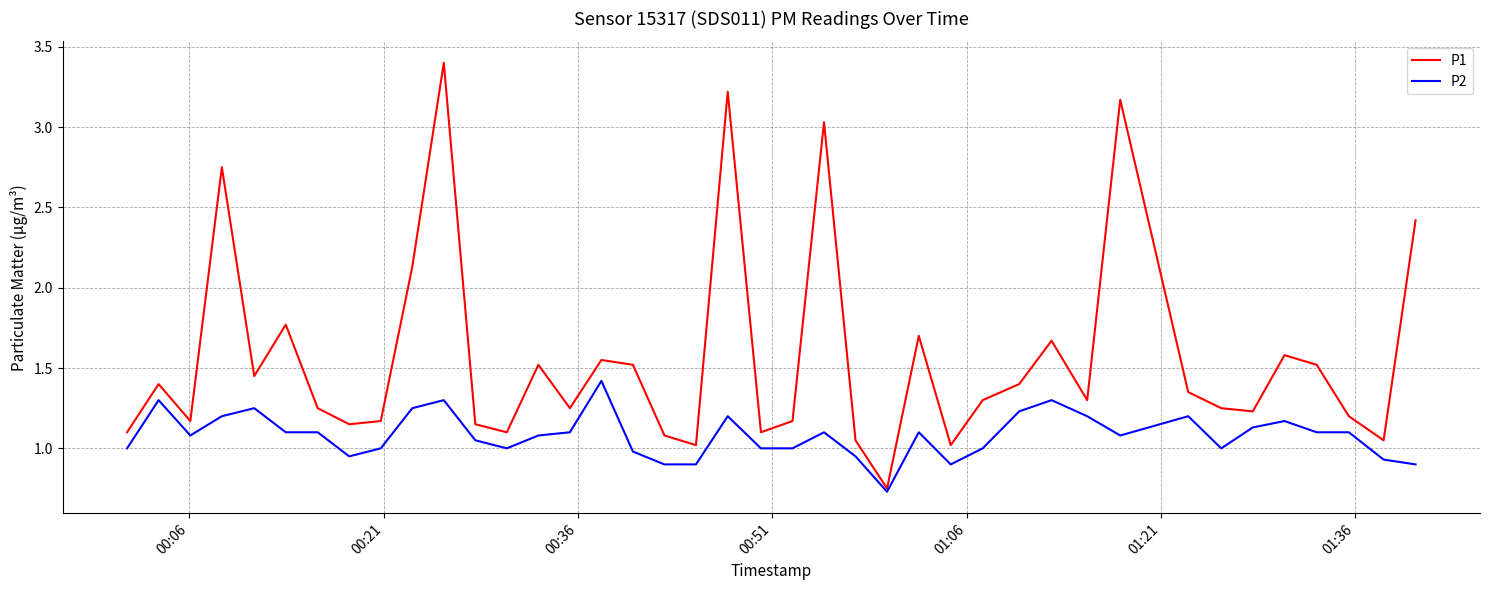

Which series has the largest total across all categories?

P1